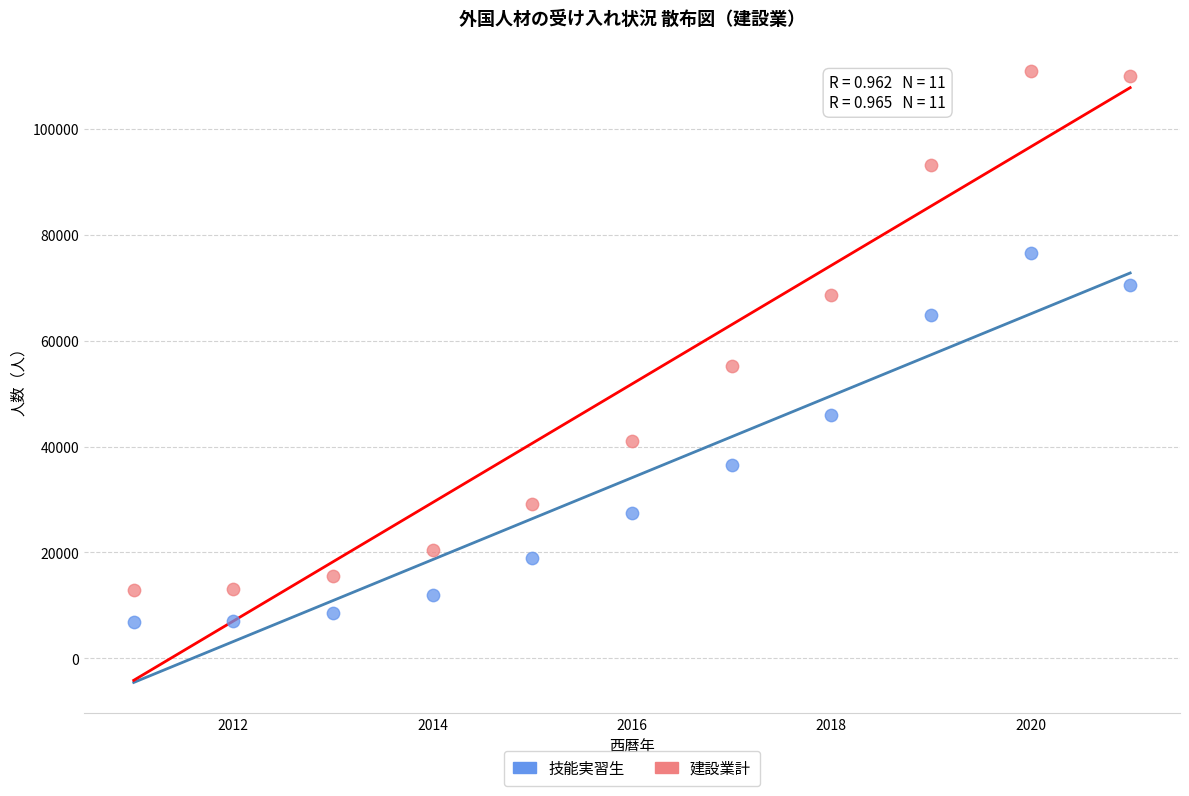

What are all the series names shown in the legend?

技能実習生, 建設業計